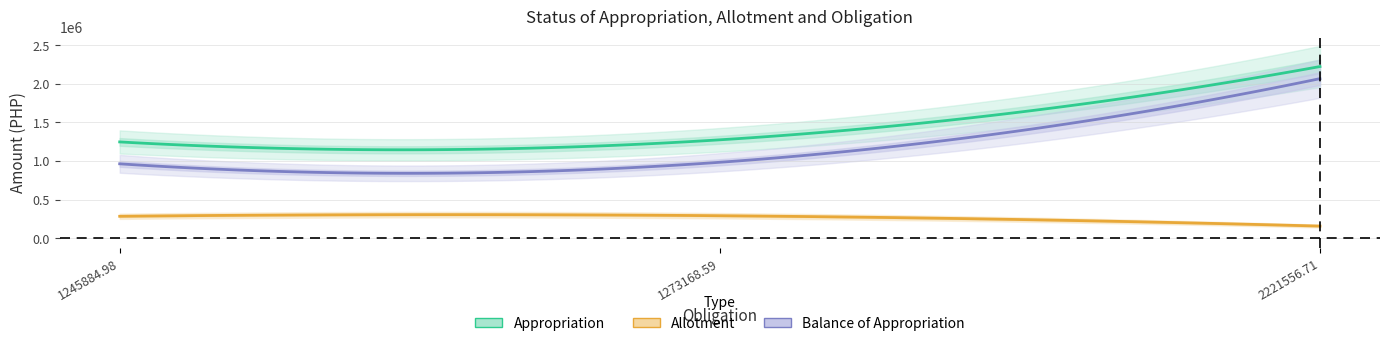

Where does the Balance of Allotment series first go above 283384?

1245884.98